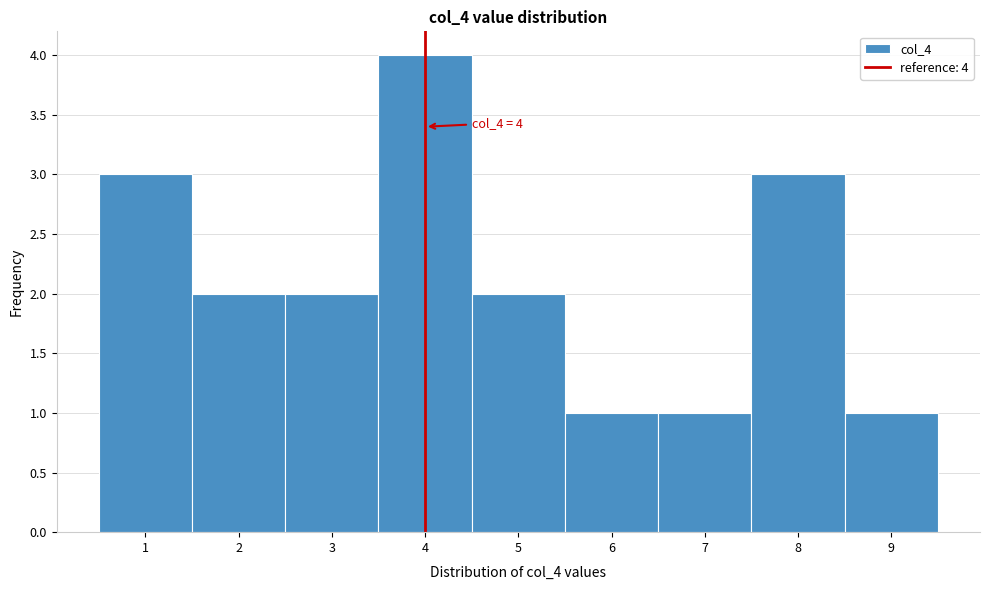

Which range on the x-axis has the tallest bar?

3.5 to 4.5